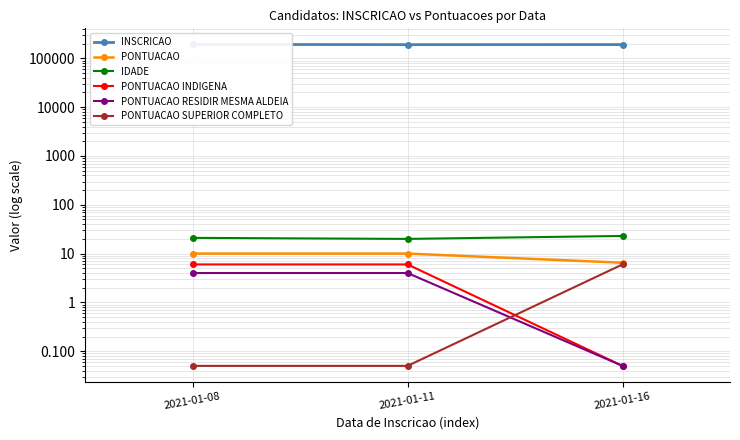

What is the difference between the second highest and minimum values in the IDADE series?

1.0